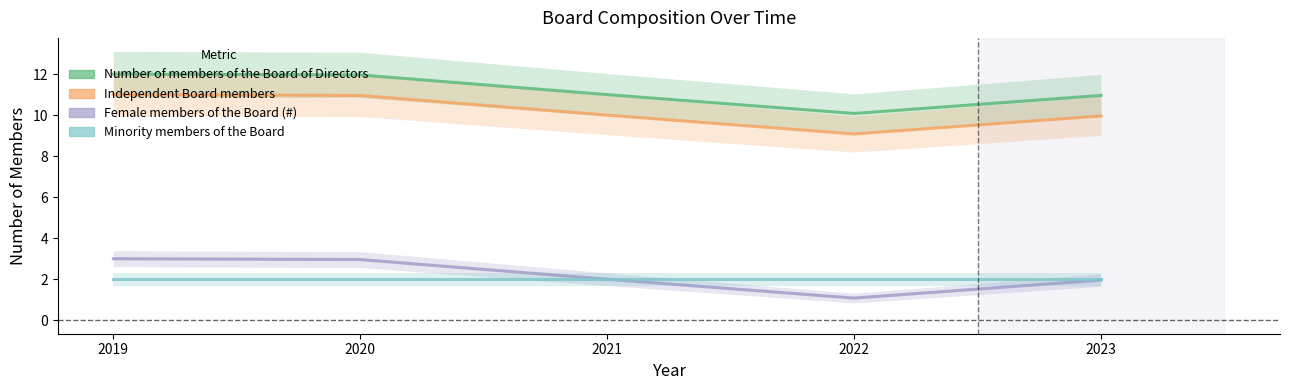

What is the value of the Independent Board members point at the 5th from the left?

10.0